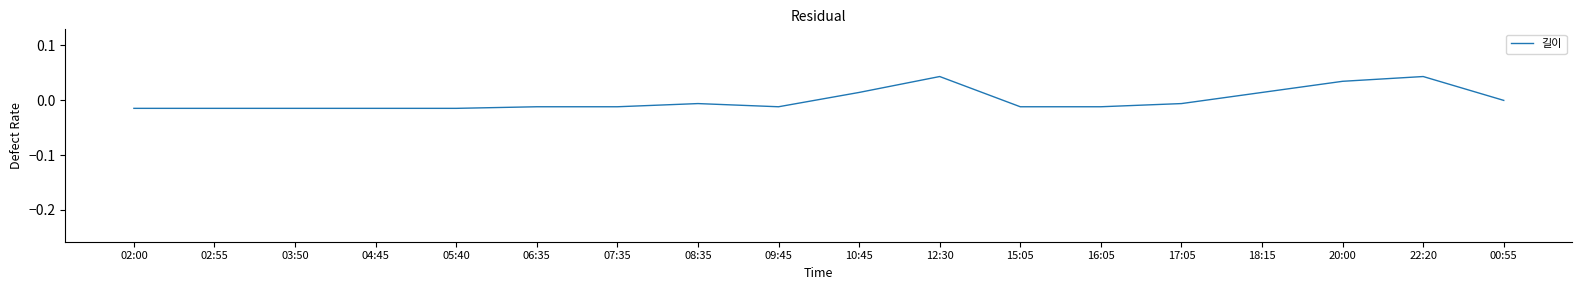

Count the number of data series in this chart.

1